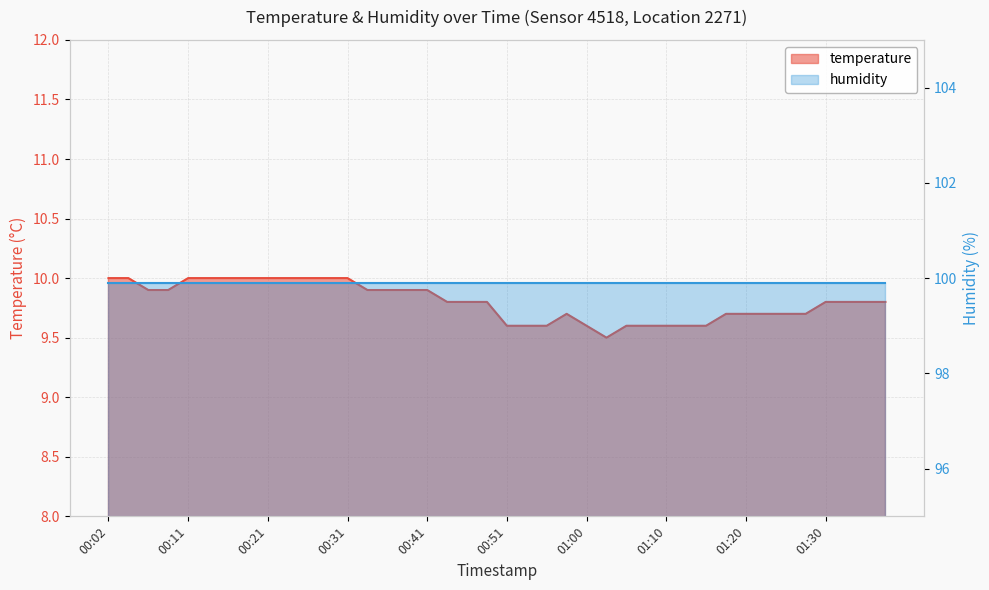

Reading left to right, what are all the values shown in this chart?

10.0	10.0	9.9	9.9	10.0	10.0	10.0	10.0	10.0	10.0	10.0	10.0	10.0	9.9	9.9	9.9	9.9	9.8	9.8	9.8	9.6	9.6	9.6	9.7	9.6	9.5	9.6	9.6	9.6	9.6	9.6	9.7	9.7	9.7	9.7	9.7	9.8	9.8	9.8	9.8